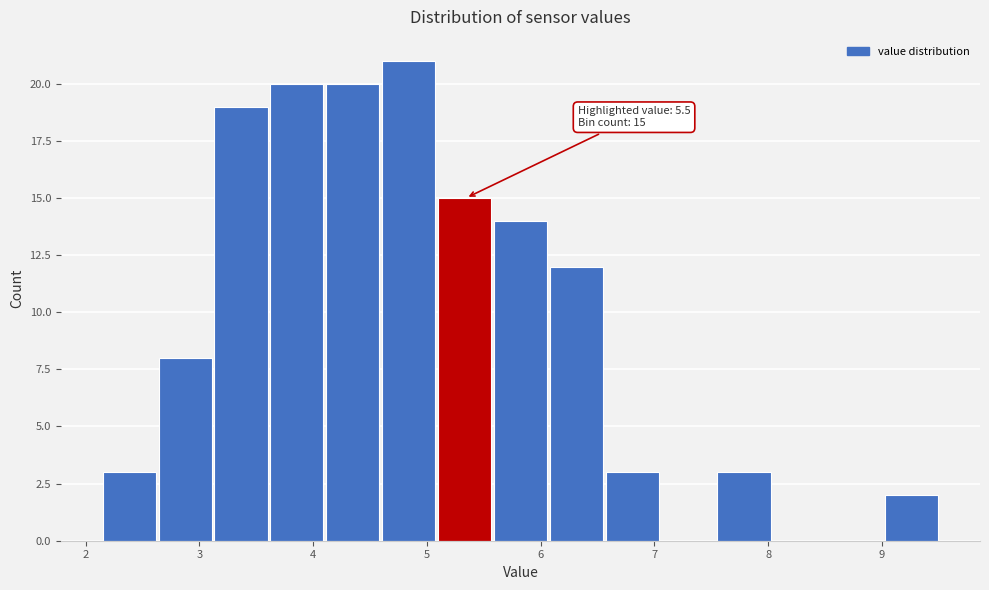

Over which range of the x-axis is the bar tallest?

4.6 to 5.1